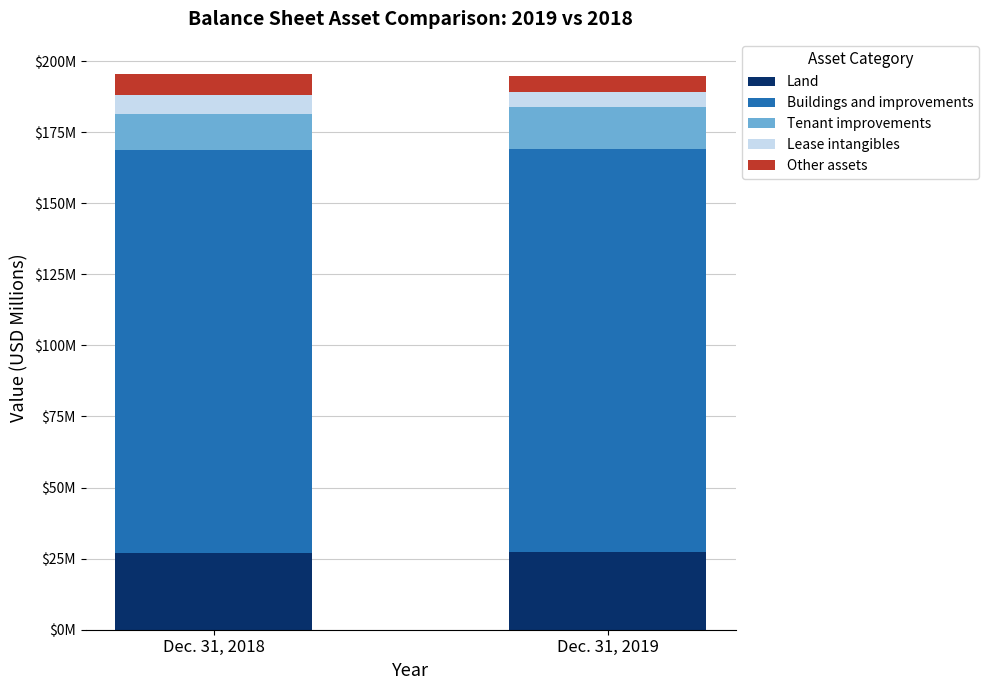

Does the chart contain any negative values?

No